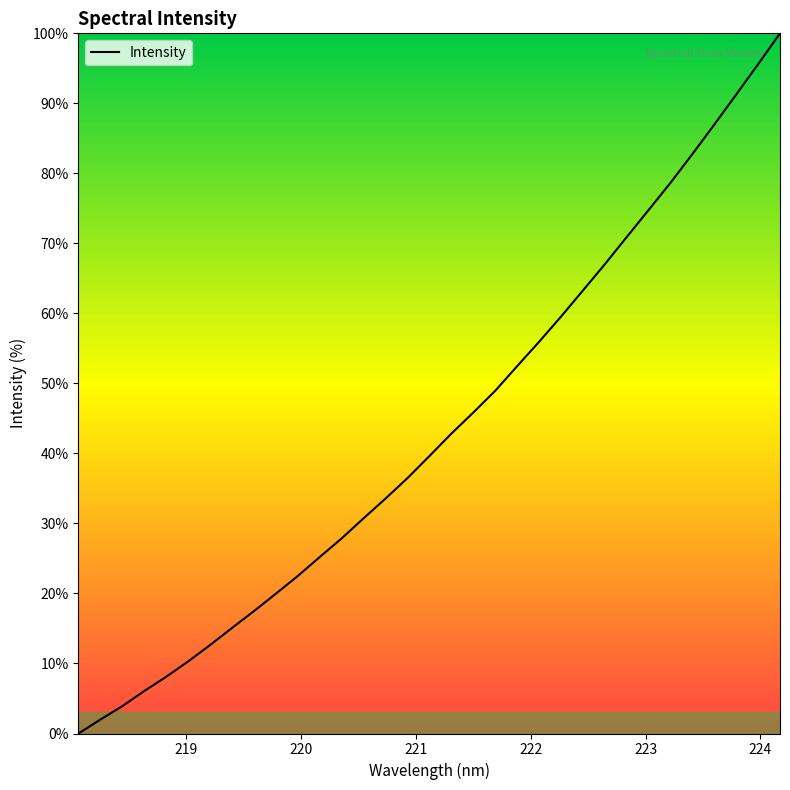

What is the difference between the second highest and minimum values?

95.6